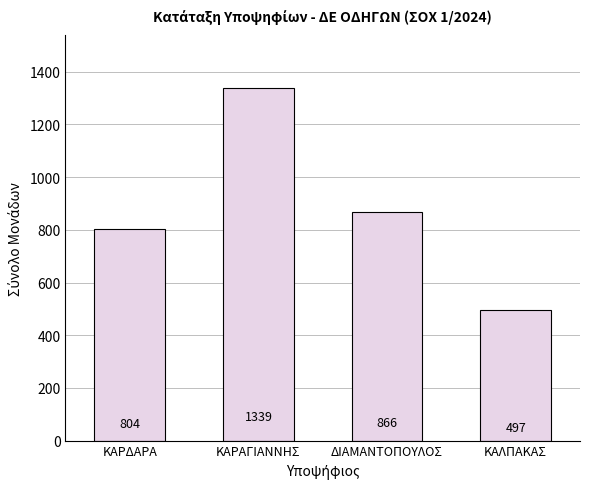

Which category has the lowest value across all series?

ΚΑΛΠΑΚΑΣ